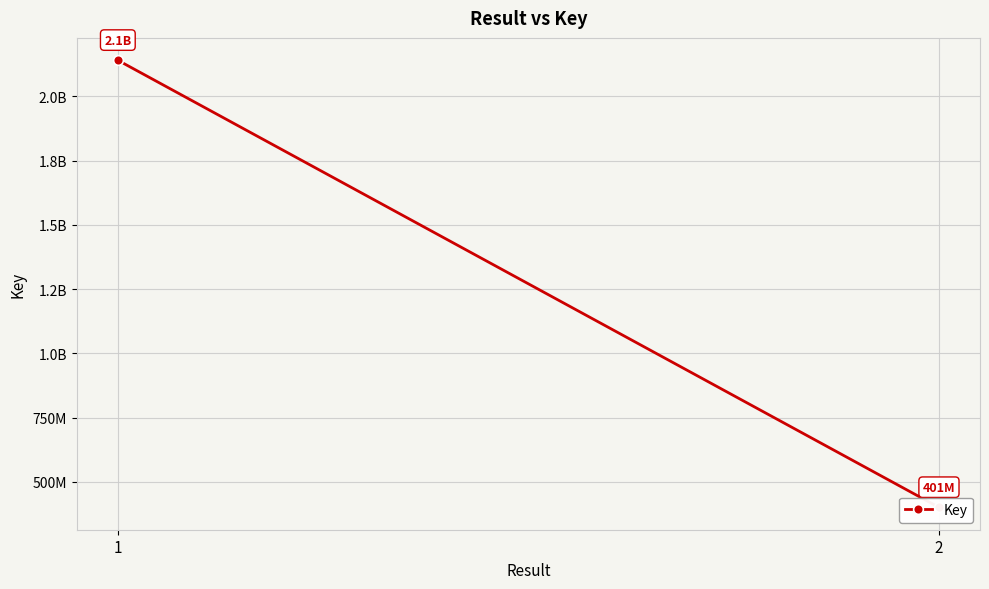

The value at 1 is 2141098134. True or false?

True